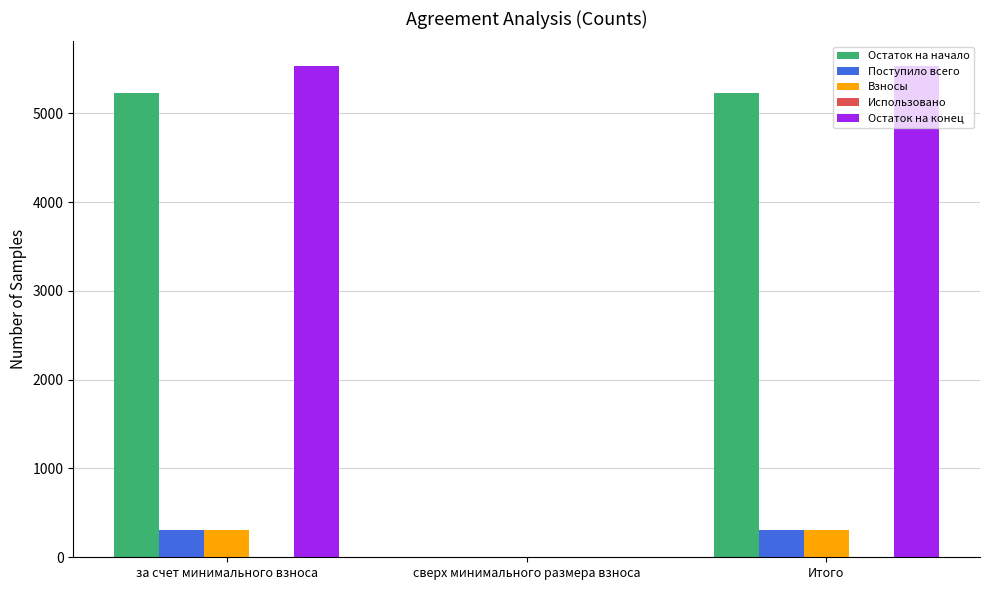

Read the Остаток на конец value at Итого.

5532.6